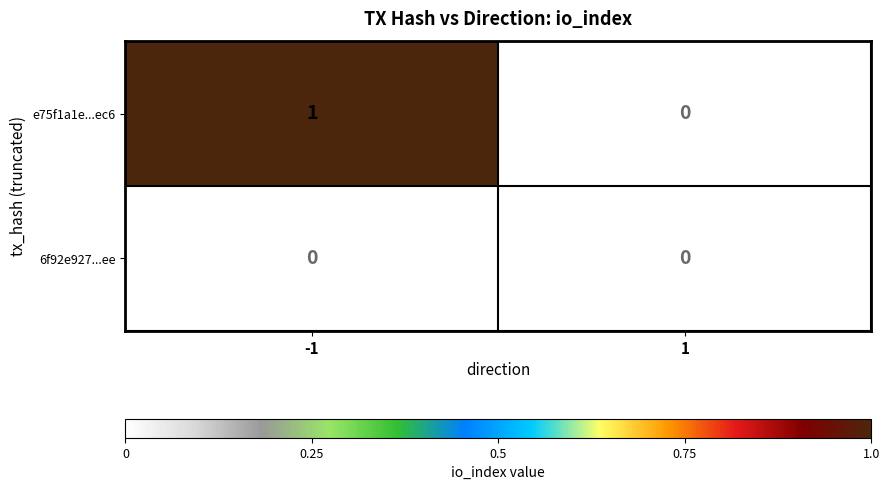

Reading right to left, transcribe all the data shown in this chart.

e75f1a1e...ec6: 1=0	-1=1
6f92e927...ee: 1=0	-1=0